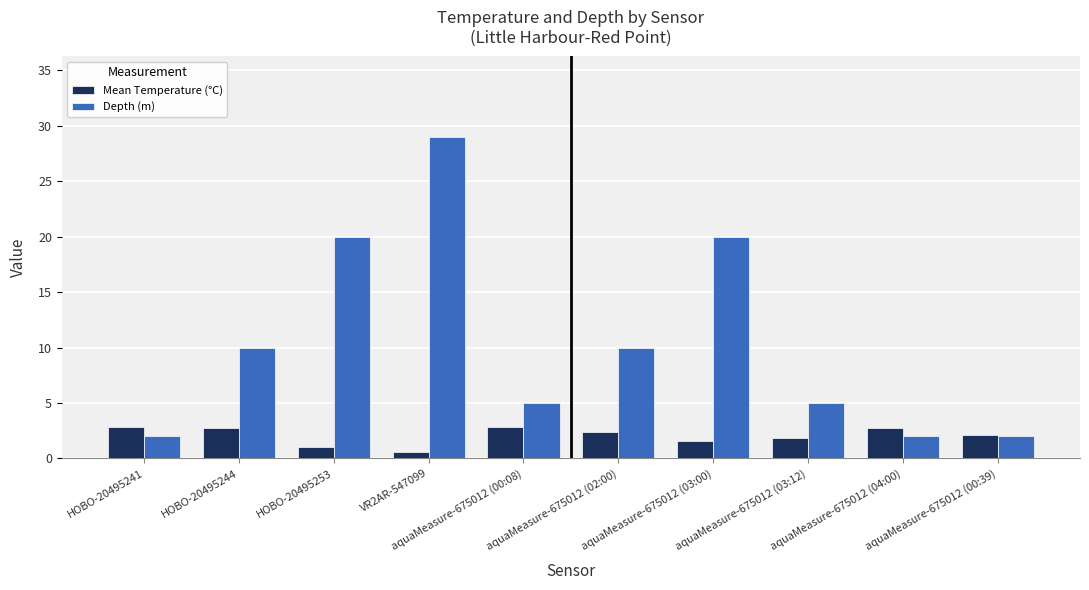

Which series has the widest spread of values?

Depth (m)